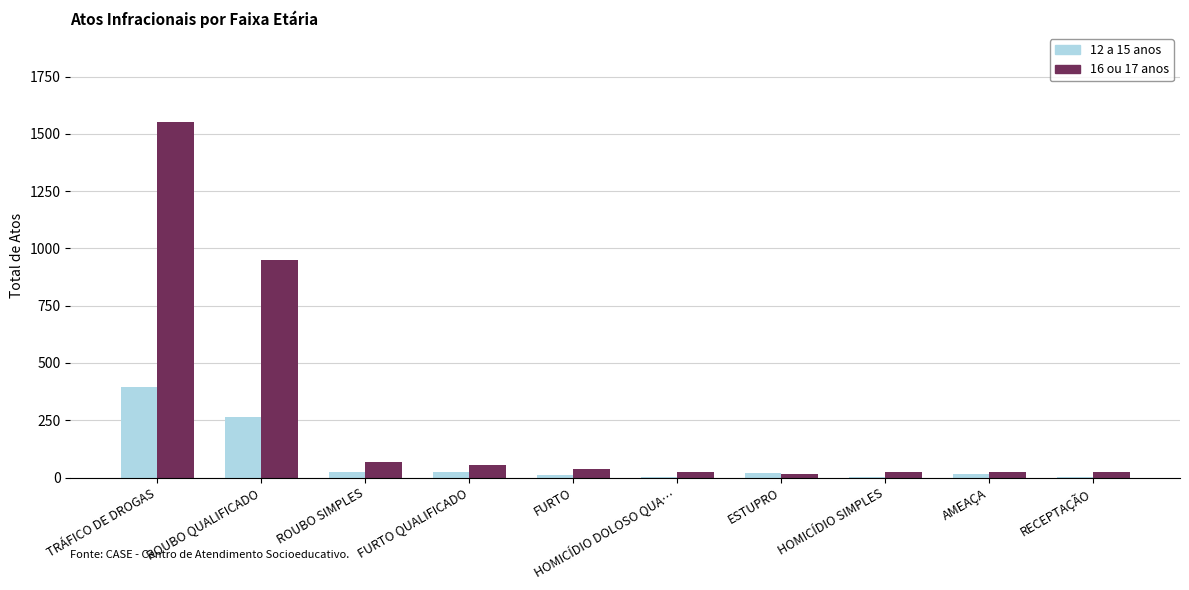

The value of 16 ou 17 anos at FURTO QUALIFICADO is 55. True or false?

True